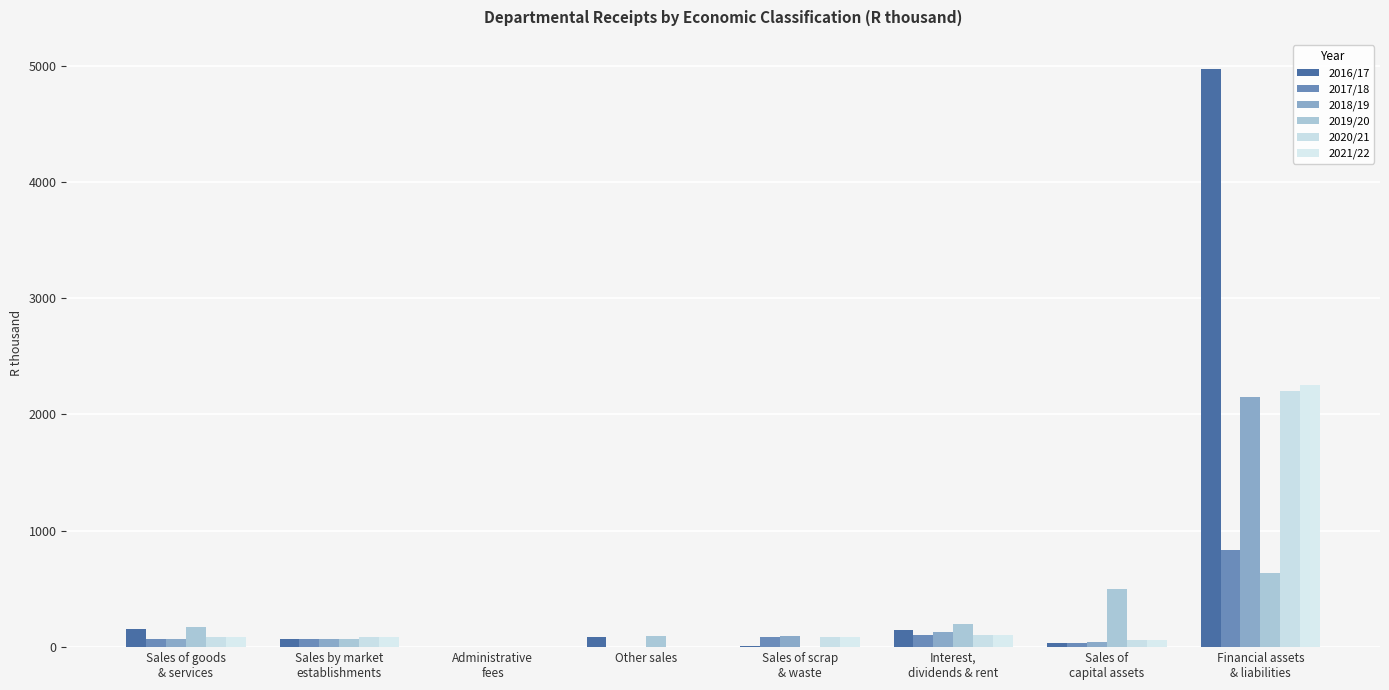

Does the chart contain stacked bars?

No